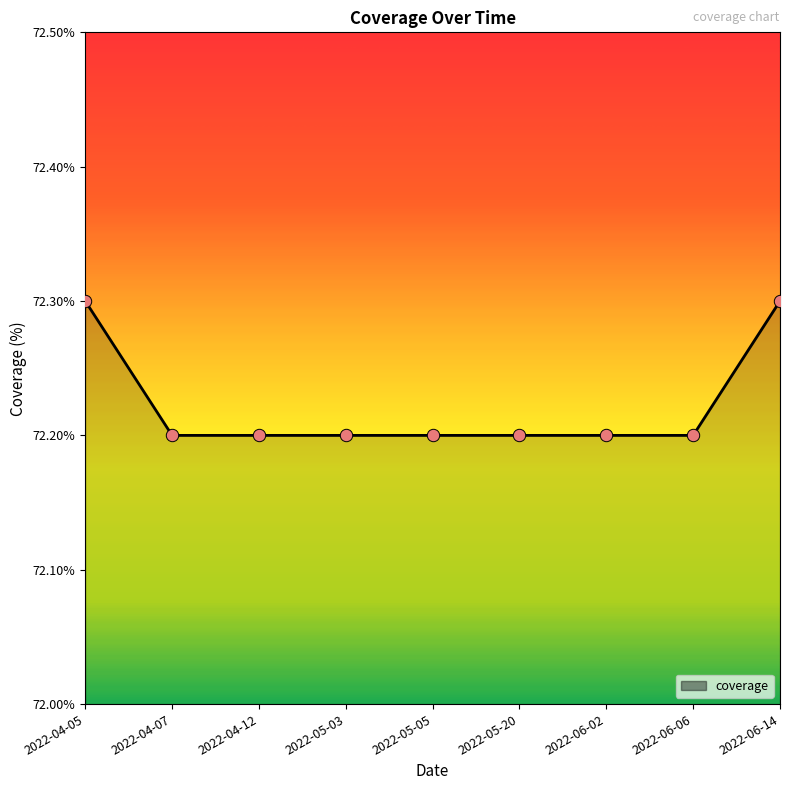

What is the ratio of the value at 2022-05-03 to the value at 2022-05-05?

1.0